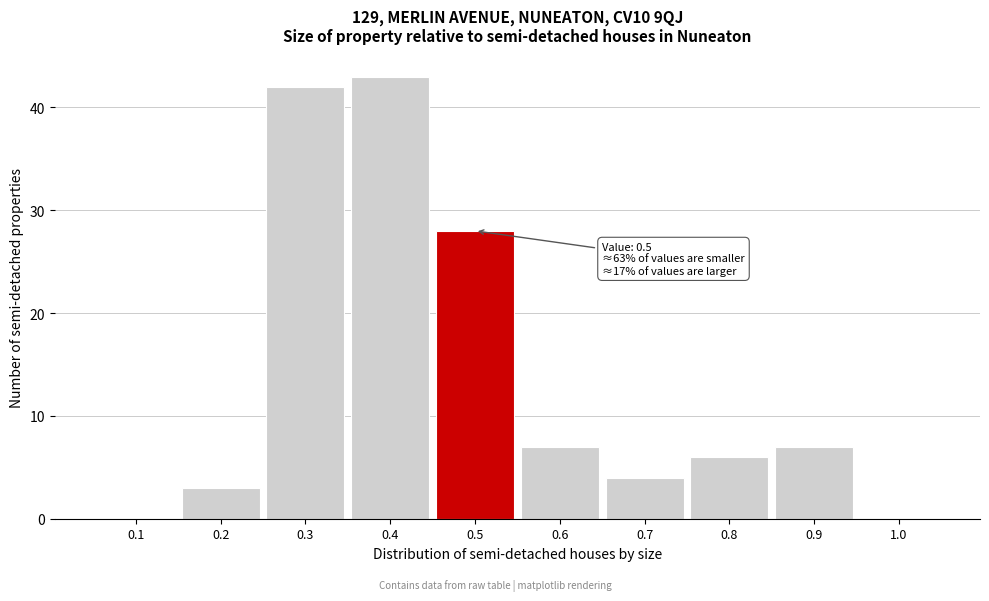

Which range on the x-axis has the tallest bar?

0.35 to 0.45